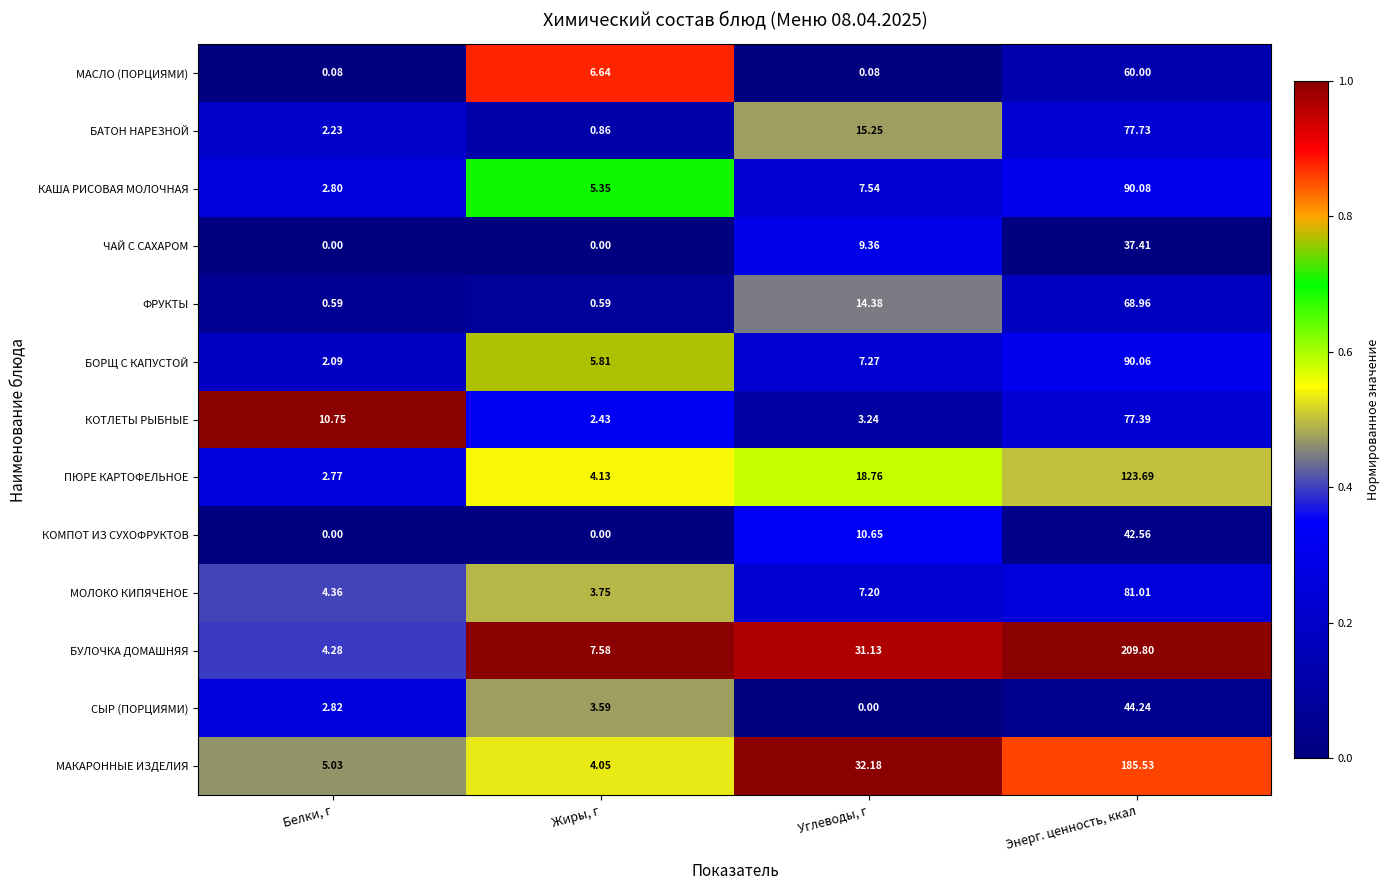

Which series has the largest total across all categories?

БУЛОЧКА ДОМАШНЯЯ